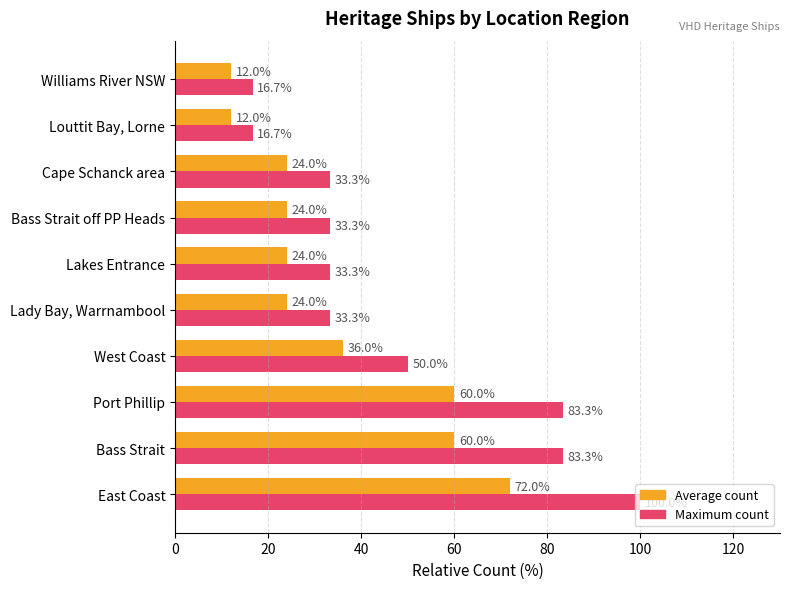

What is the difference between the maximum and minimum values in the Average count series?

60.0